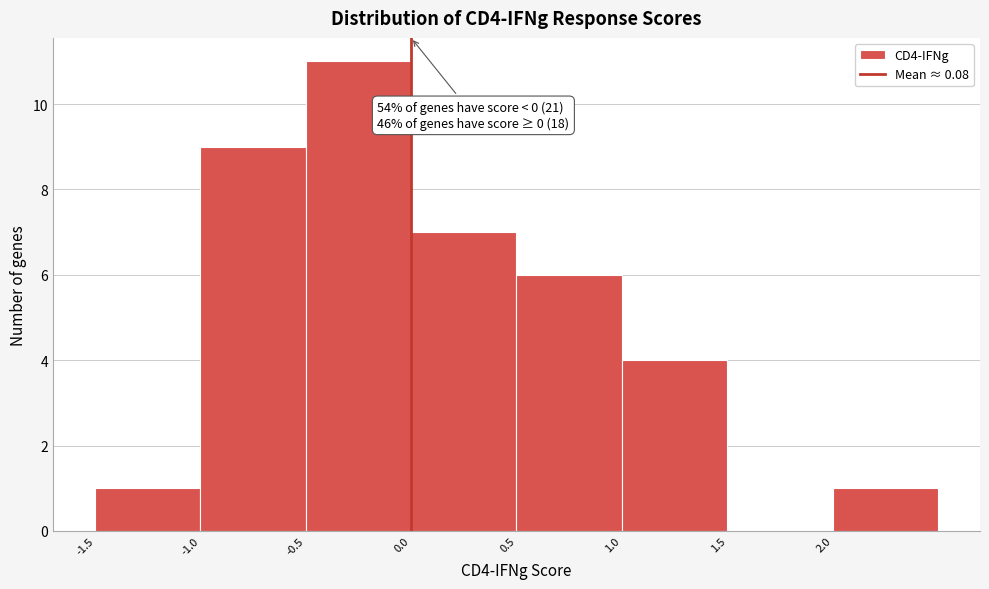

Which range on the x-axis has the tallest bar?

-0.5 to 0.0